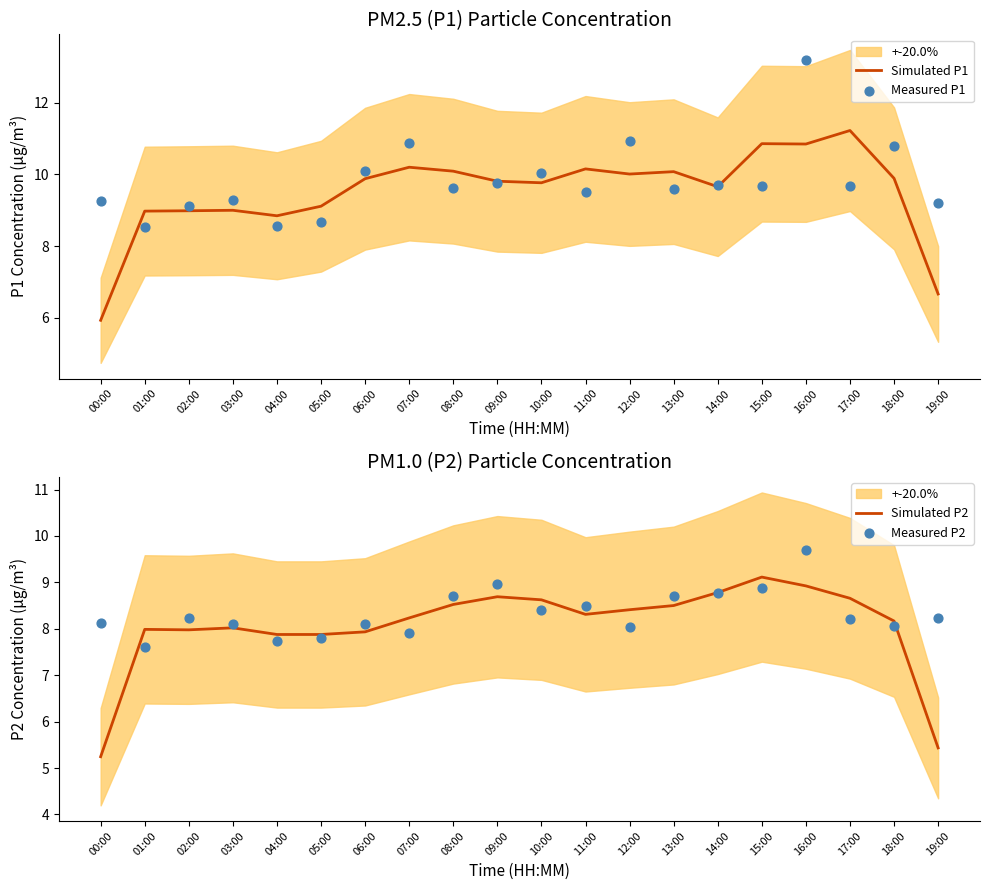

At which category is the sum across all series the highest?

16:00